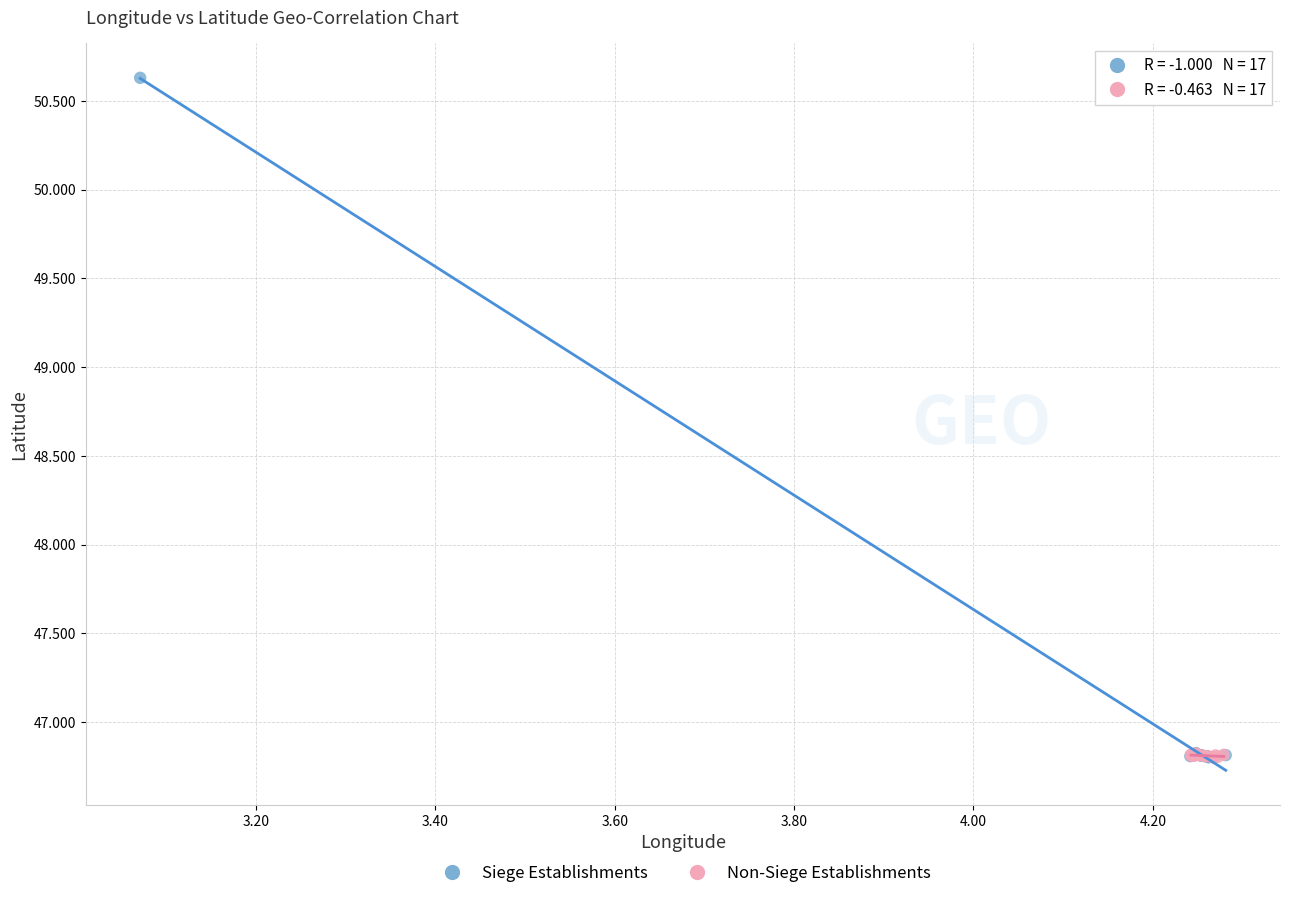

Which series has the largest Y range (max minus min)?

Siege Establishments